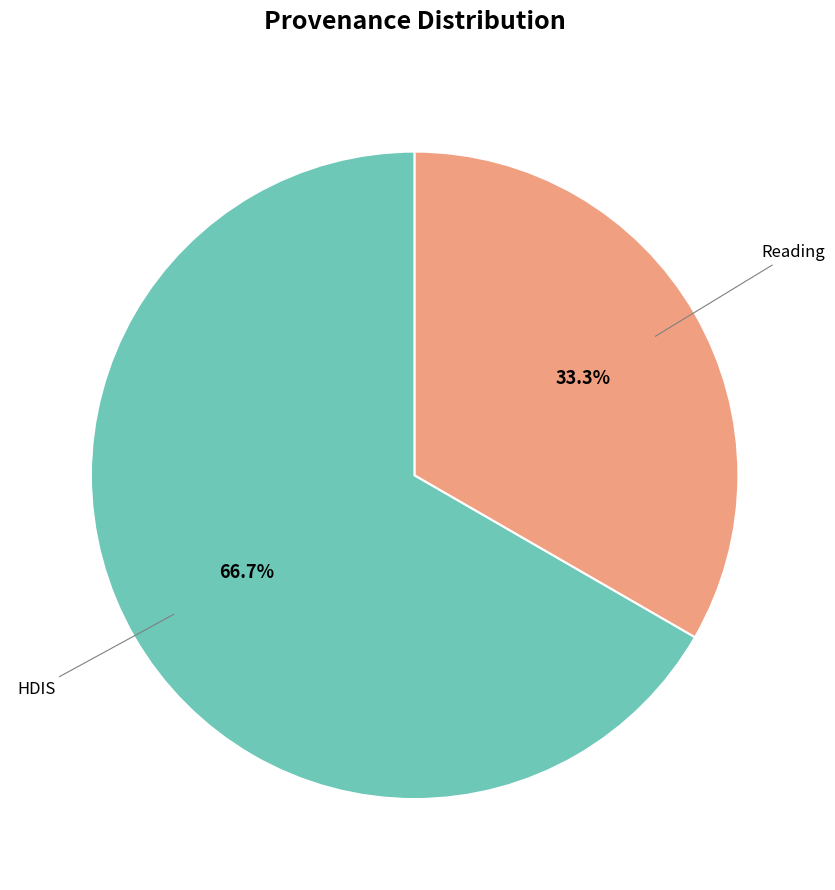

Is there a majority slice in this chart?

Yes